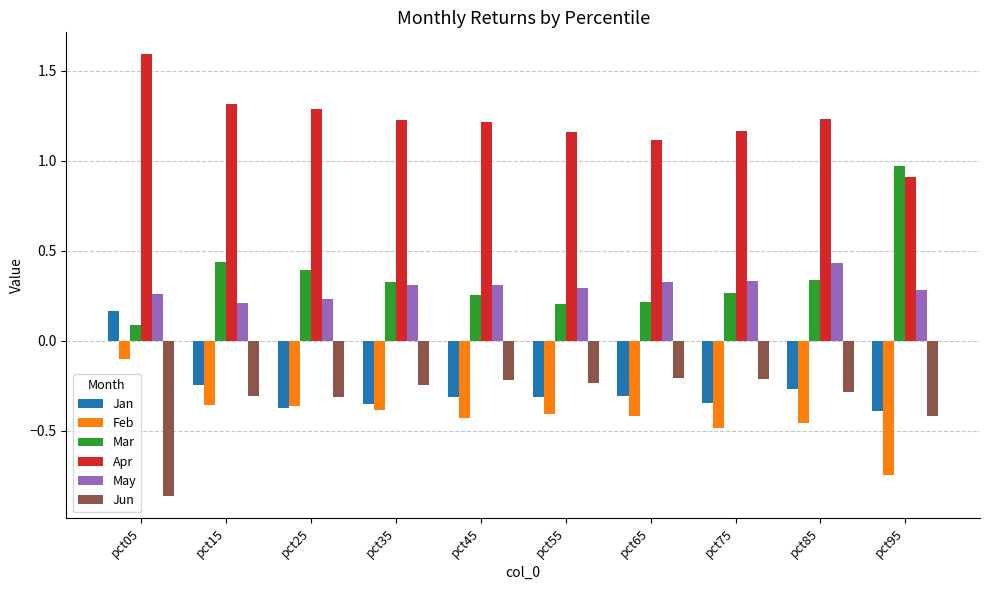

Is the value of Feb at pct55 greater than the value of May at pct35?

No